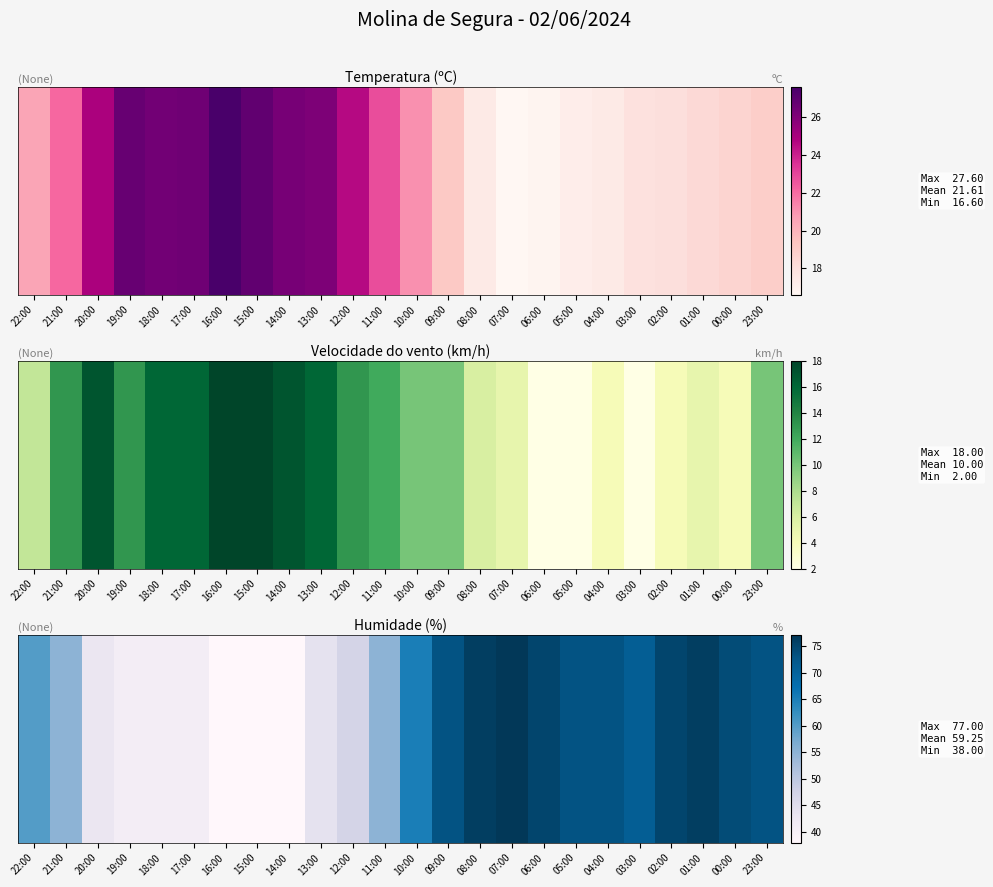

True or false: the data shows 77 at 07:00.

True